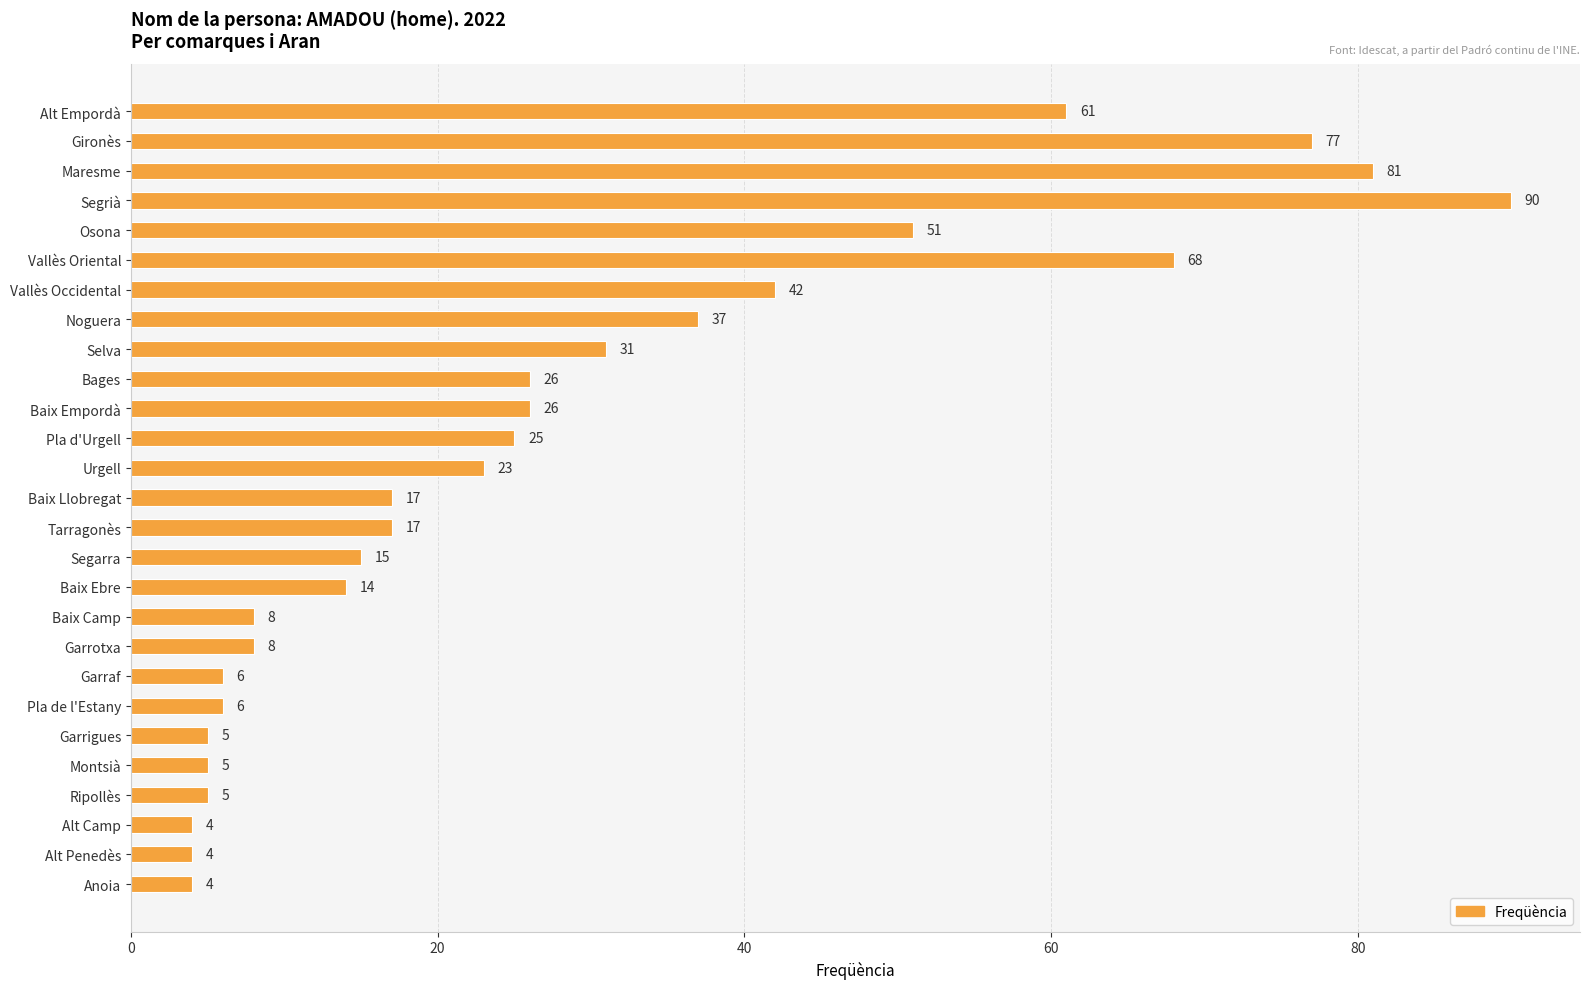

Reading bottom to top, what are all the values shown in this chart?

Anoia=4	Alt Penedès=4	Alt Camp=4	Ripollès=5	Montsià=5	Garrigues=5	Pla de l'Estany=6	Garraf=6	Garrotxa=8	Baix Camp=8	Baix Ebre=14	Segarra=15	Tarragonès=17	Baix Llobregat=17	Urgell=23	Pla d'Urgell=25	Baix Empordà=26	Bages=26	Selva=31	Noguera=37	Vallès Occidental=42	Vallès Oriental=68	Osona=51	Segrià=90	Maresme=81	Gironès=77	Alt Empordà=61